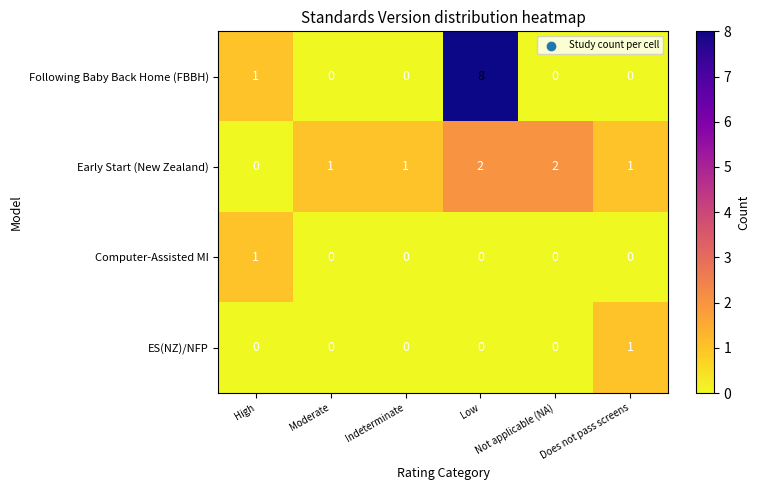

How many Following Baby Back Home (FBBH) values are between 0 and 1?

5